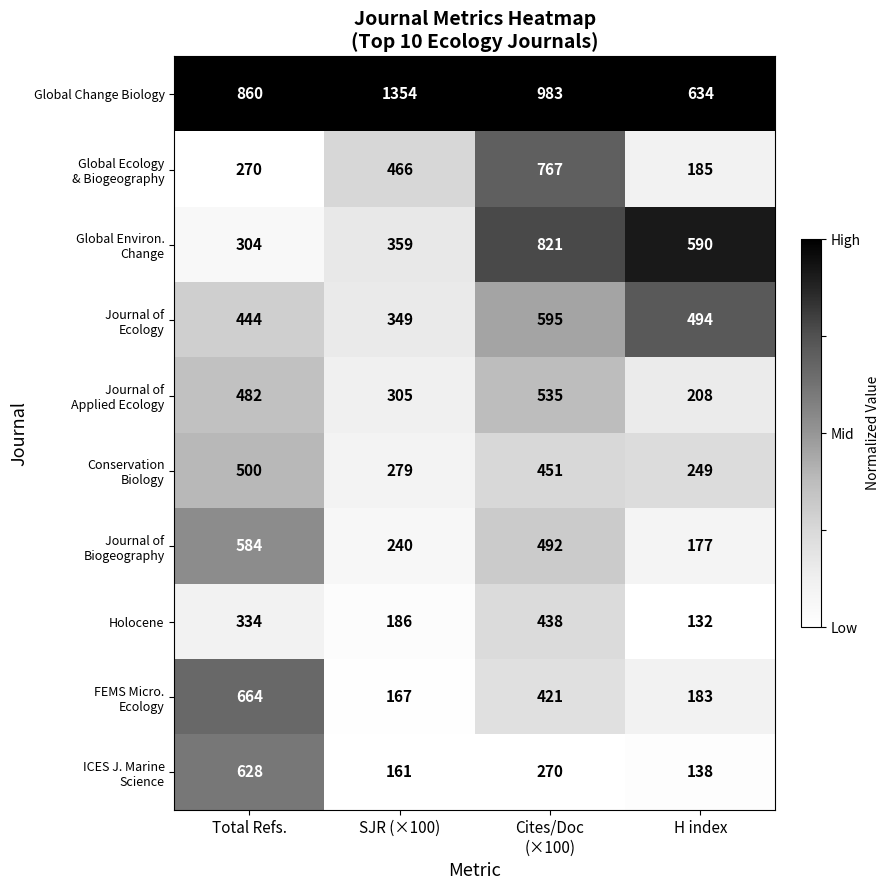

True or false: Global Change Biology has a value of 860 at Total Refs..

True